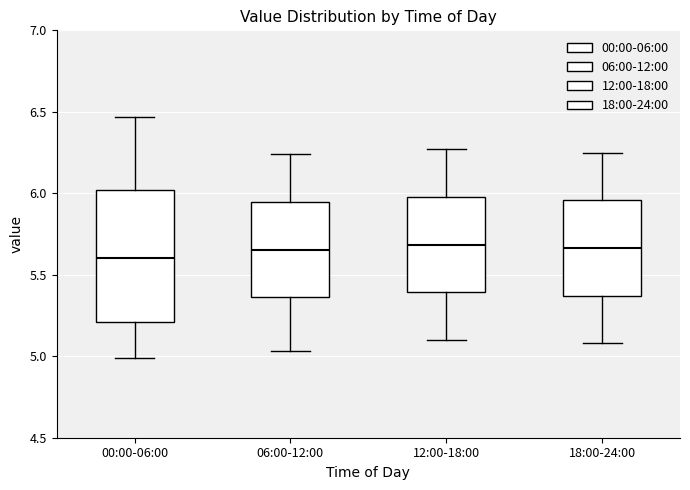

Reading left to right, read every box against the y-axis: the position of its median line, the range the box covers, and the ends of its whiskers. The values are not printed on the chart, so give them approximately, as read against the axis.

00:00-06:00: median 5.60, box 5.20 to 6.00, whiskers 5.00 to 6.45
06:00-12:00: median 5.65, box 5.35 to 5.95, whiskers 5.05 to 6.25
12:00-18:00: median 5.70, box 5.40 to 6.00, whiskers 5.10 to 6.25
18:00-24:00: median 5.65, box 5.35 to 5.95, whiskers 5.10 to 6.25